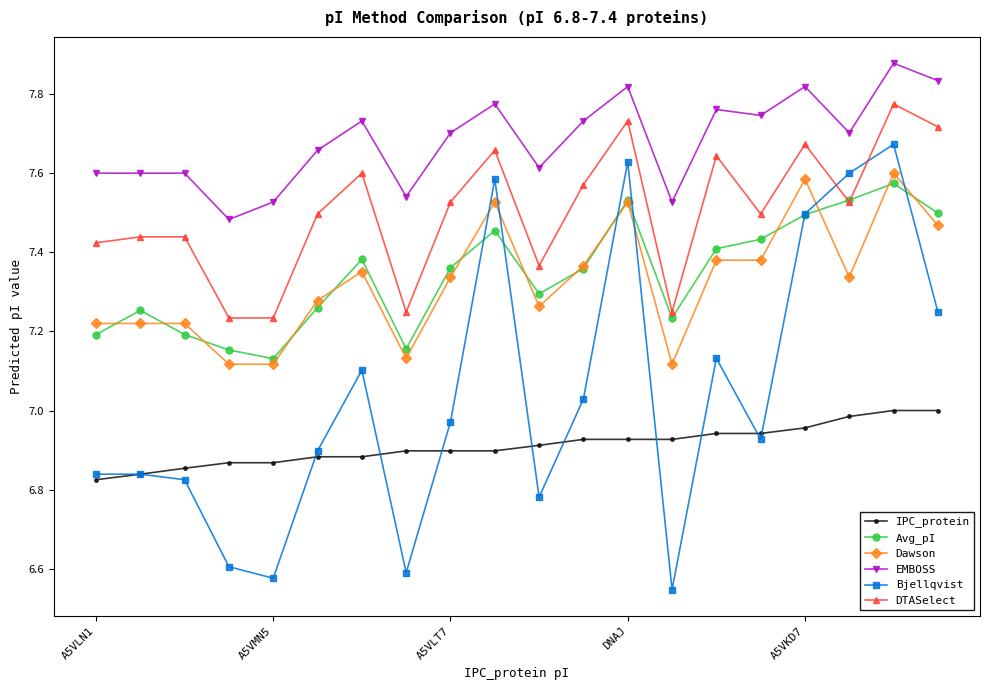

At how many categories does at least one series exceed 6?

20